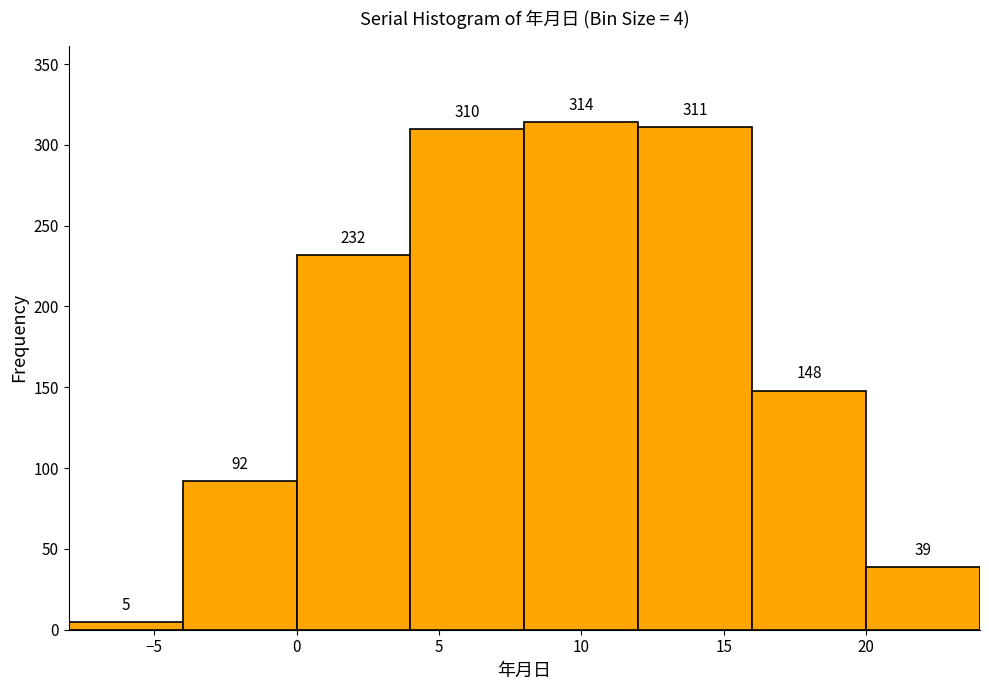

Reading left to right, list every bar in this chart as the range it spans on the x-axis followed by its height.

-8 to -4: 5
-4 to 0: 92
0 to 4: 232
4 to 8: 310
8 to 12: 314
12 to 16: 311
16 to 20: 148
20 to 24: 39